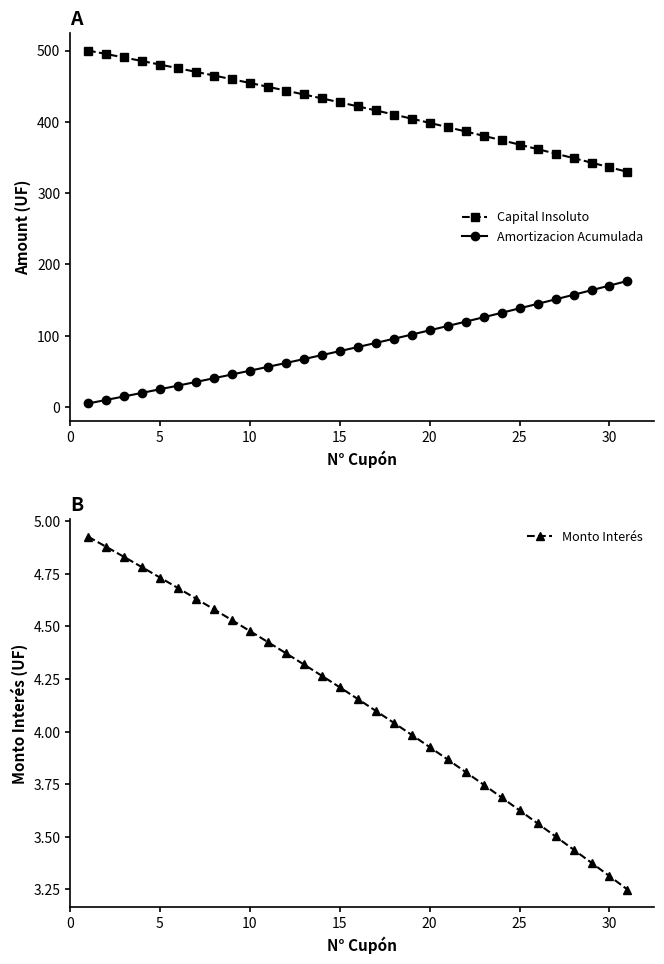

Is it true that Capital Insoluto equals 250.8 at 25?

False